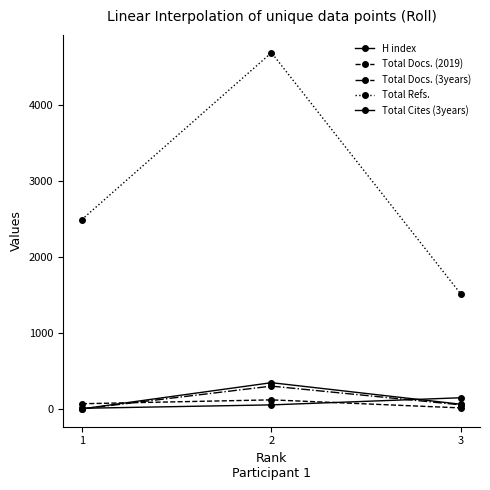

List the series in order of their peak value, lowest first.

Total Docs. (2019), H index, Total Docs. (3years), Total Cites (3years), Total Refs.